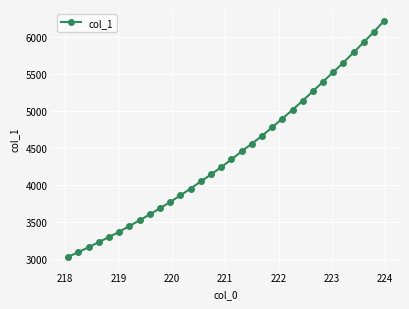

Reading left to right, list all the values displayed in this chart.

3035.1	3098.4	3163.6	3233.6	3301.4	3373.0	3450.0	3527.8	3607.2	3689.6	3775.0	3863.1	3955.6	4051.1	4145.0	4243.4	4348.4	4456.0	4560.5	4665.1	4781.9	4898.6	5017.2	5140.2	5267.7	5397.9	5526.3	5655.1	5792.3	5930.6	6072.0	6218.0